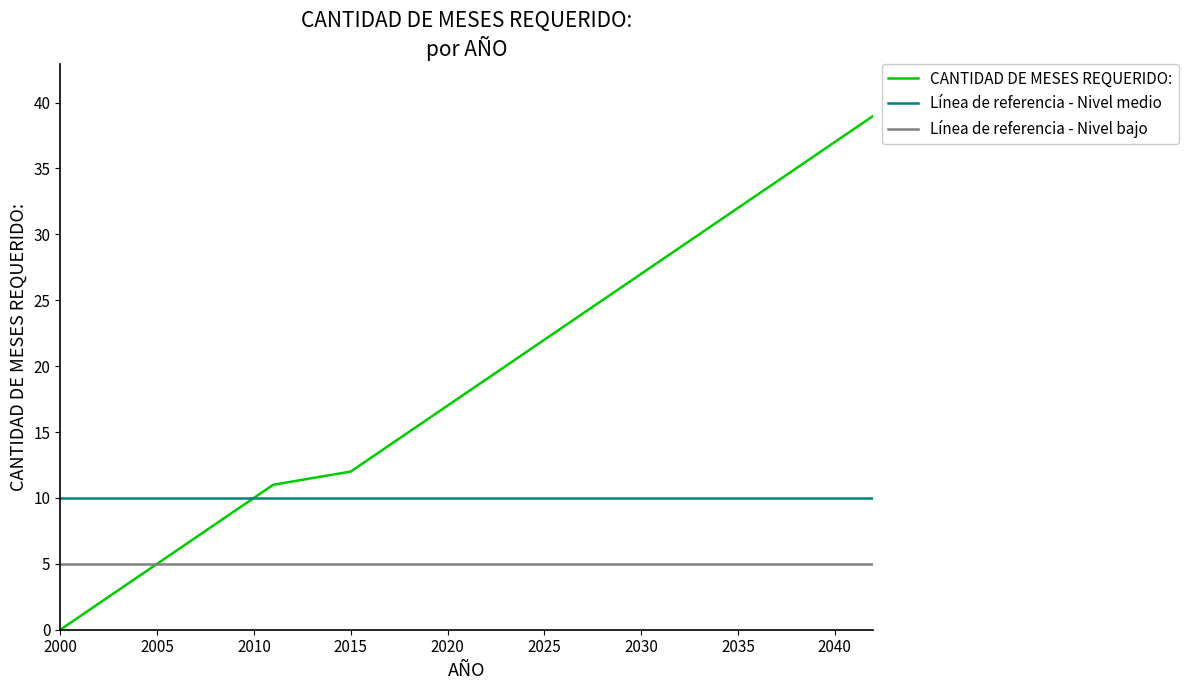

True or false: there are more than 1 points higher than both neighbors.

False